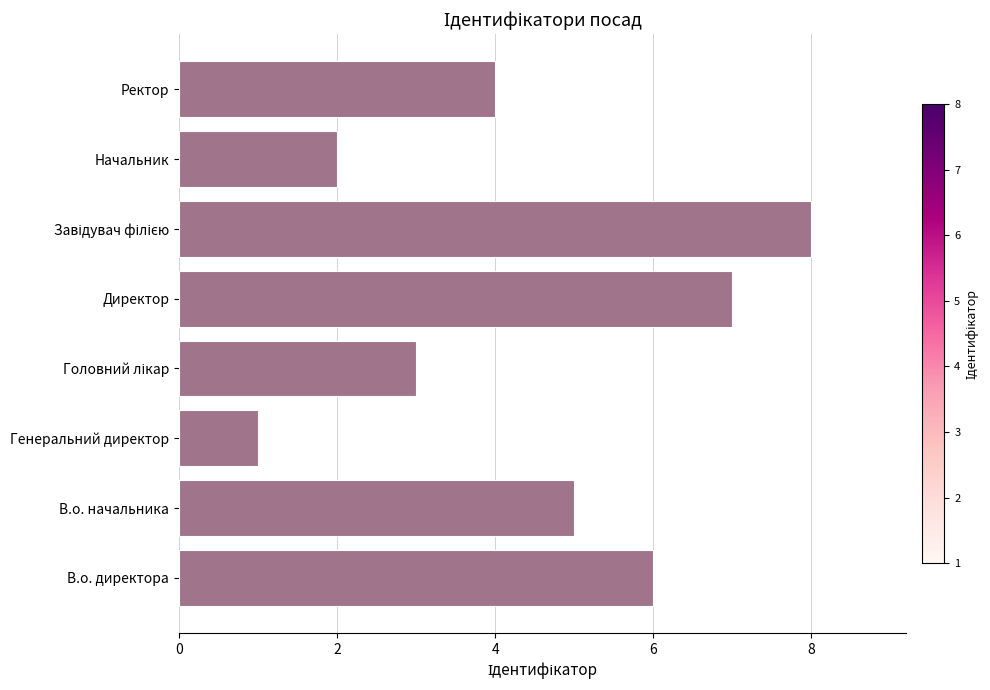

How many data points does each series have?

8